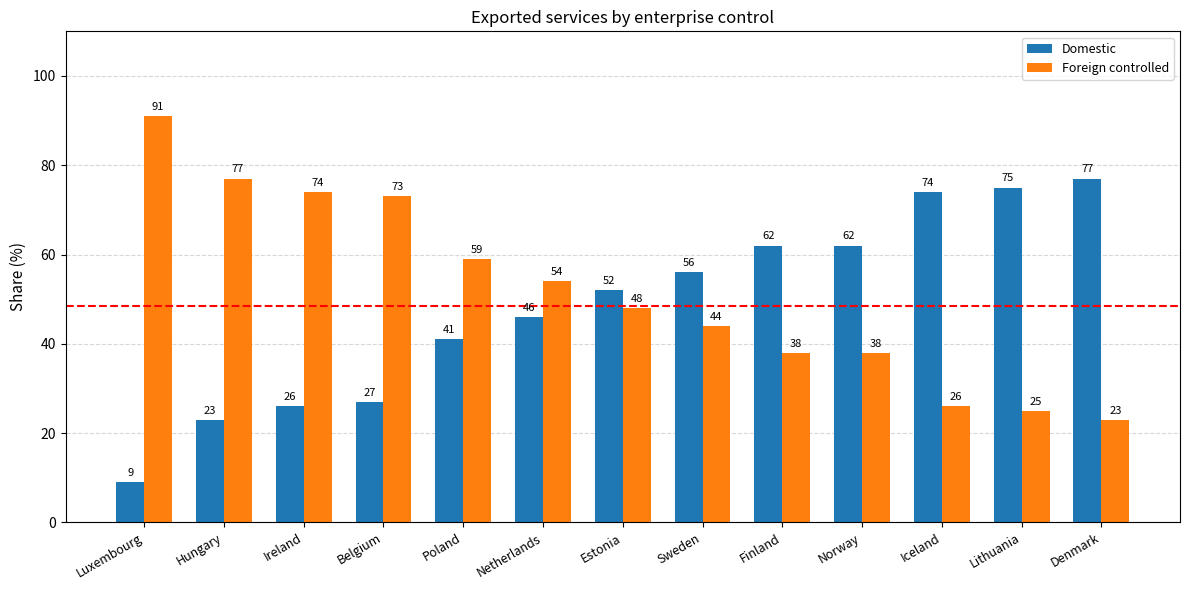

List the series in order of their overall mean, highest first.

Foreign controlled, Domestic